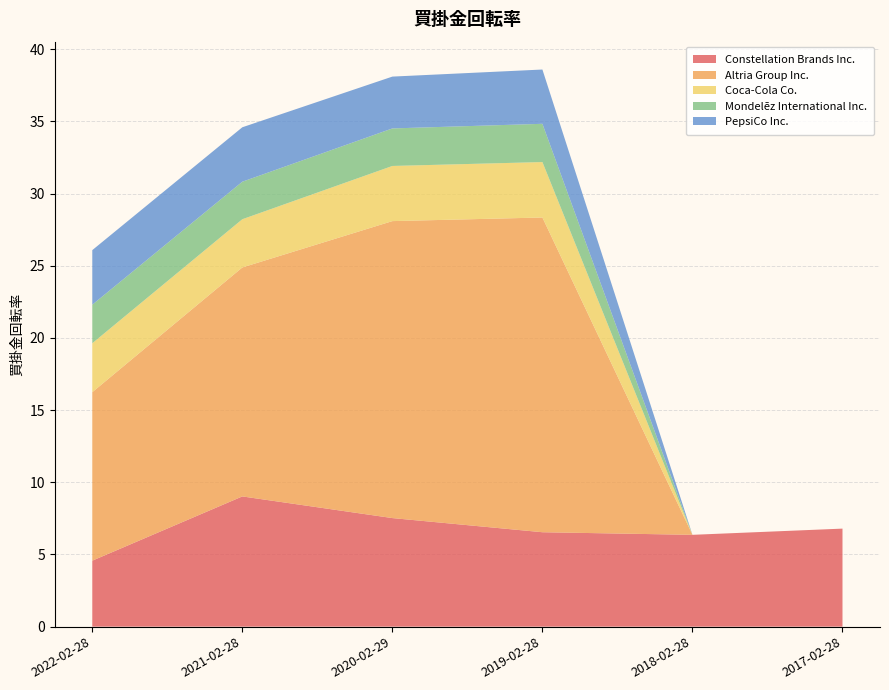

Reading left to right, list all the values displayed in this chart.

Constellation Brands Inc.: 4.6	9.0	7.5	6.5	6.4	6.8
Altria Group Inc.: 11.7	15.9	20.6	21.8	0.0	0.0
Coca-Cola Co.: 3.4	3.3	3.8	3.8	0.0	0.0
Mondelēz International Inc.: 2.7	2.6	2.6	2.6	0.0	0.0
PepsiCo Inc.: 3.8	3.8	3.6	3.8	0.0	0.0